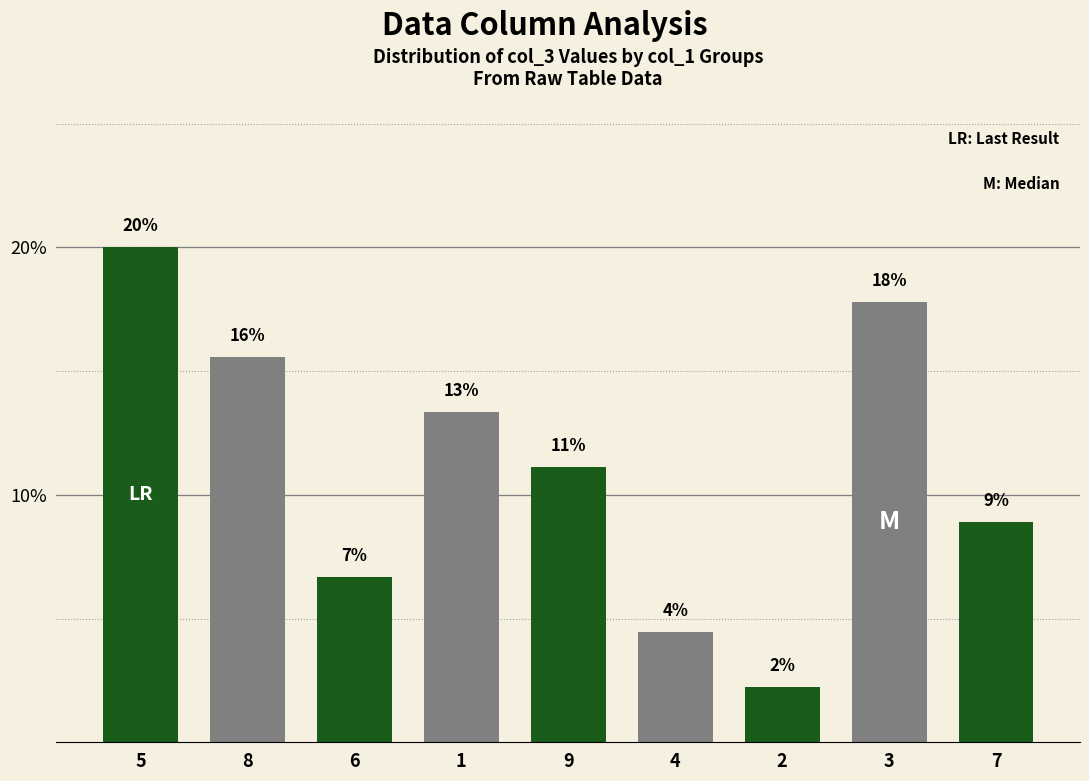

At which category does the chart reach its peak across all series?

5